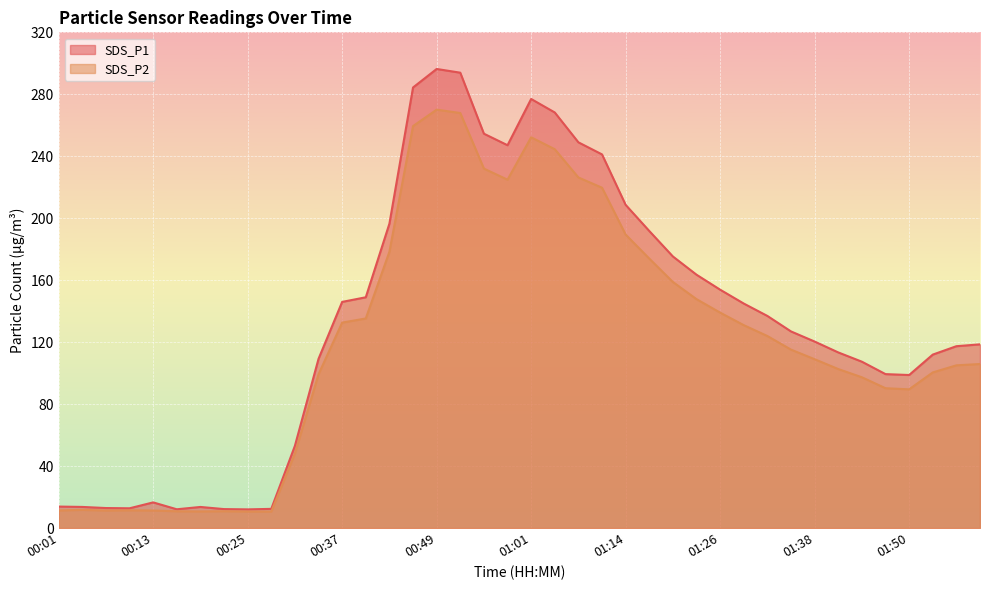

What value does the SDS_P1 series have at 01:50?

98.8